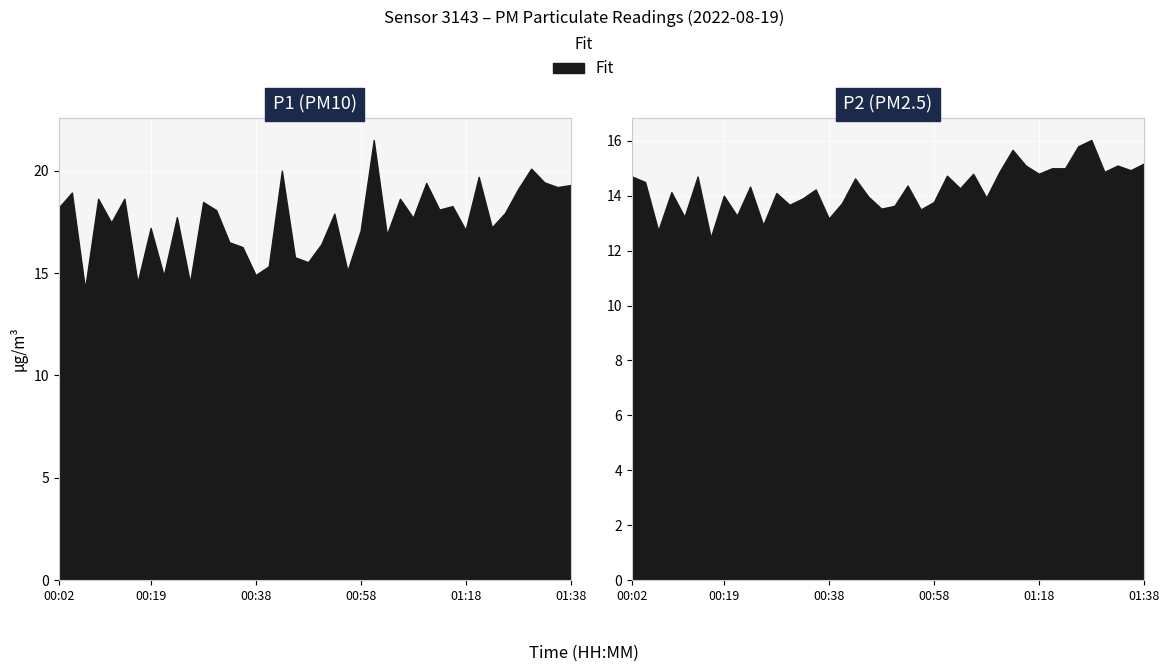

What is the greatest value displayed?

21.5